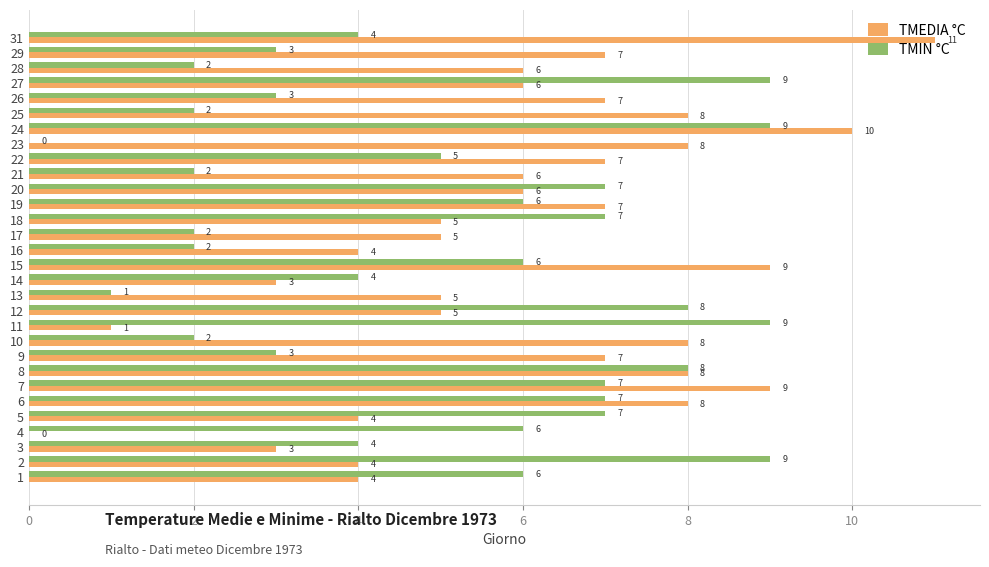

The TMEDIA °C series shows 7 at 11. True or false?

False